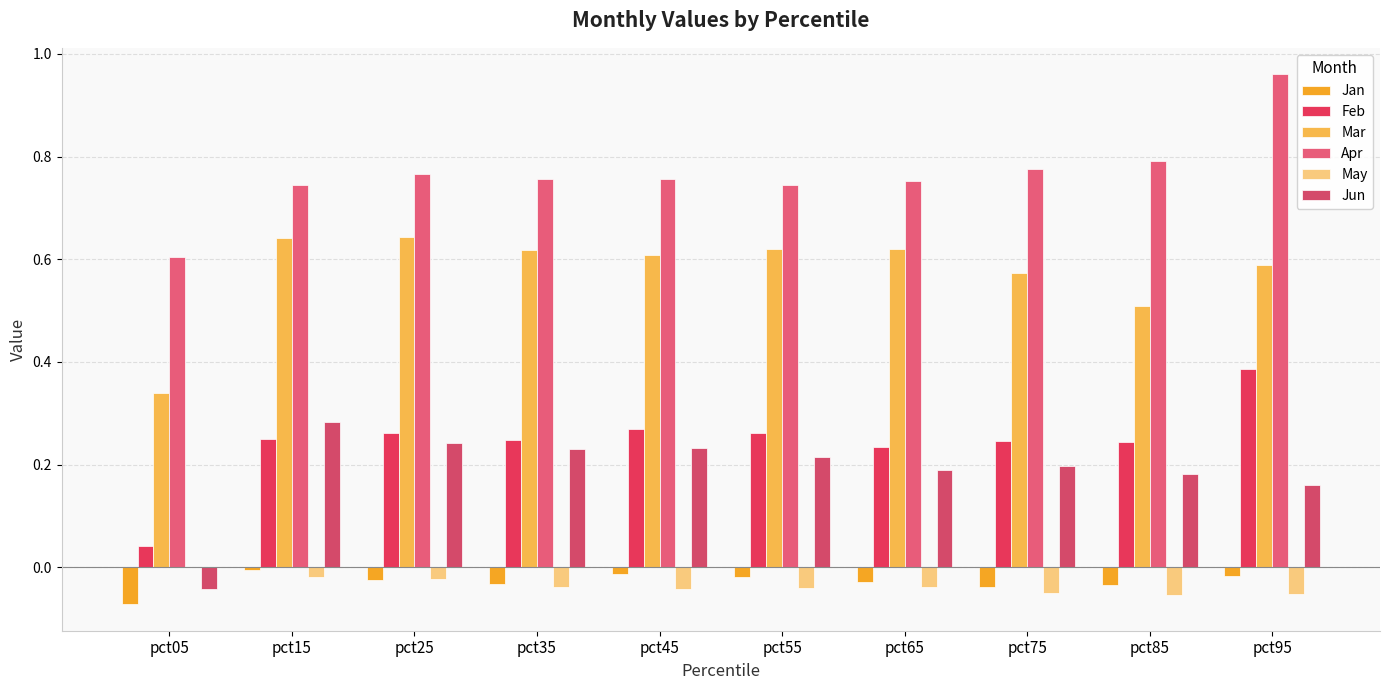

Count the number of categories in the chart.

10